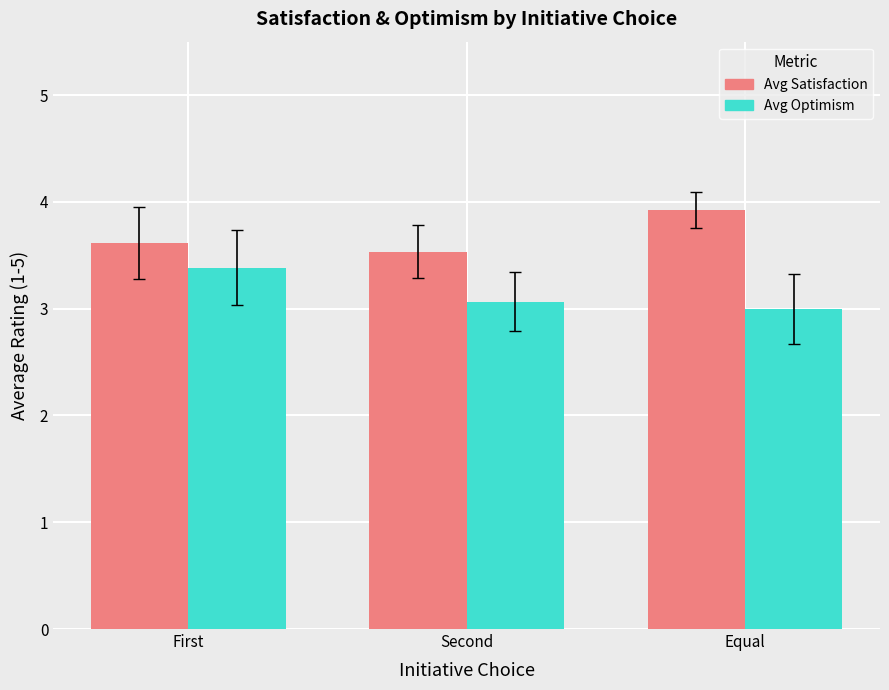

What is the difference between the maximum and minimum values in the Avg Satisfaction series?

0.4